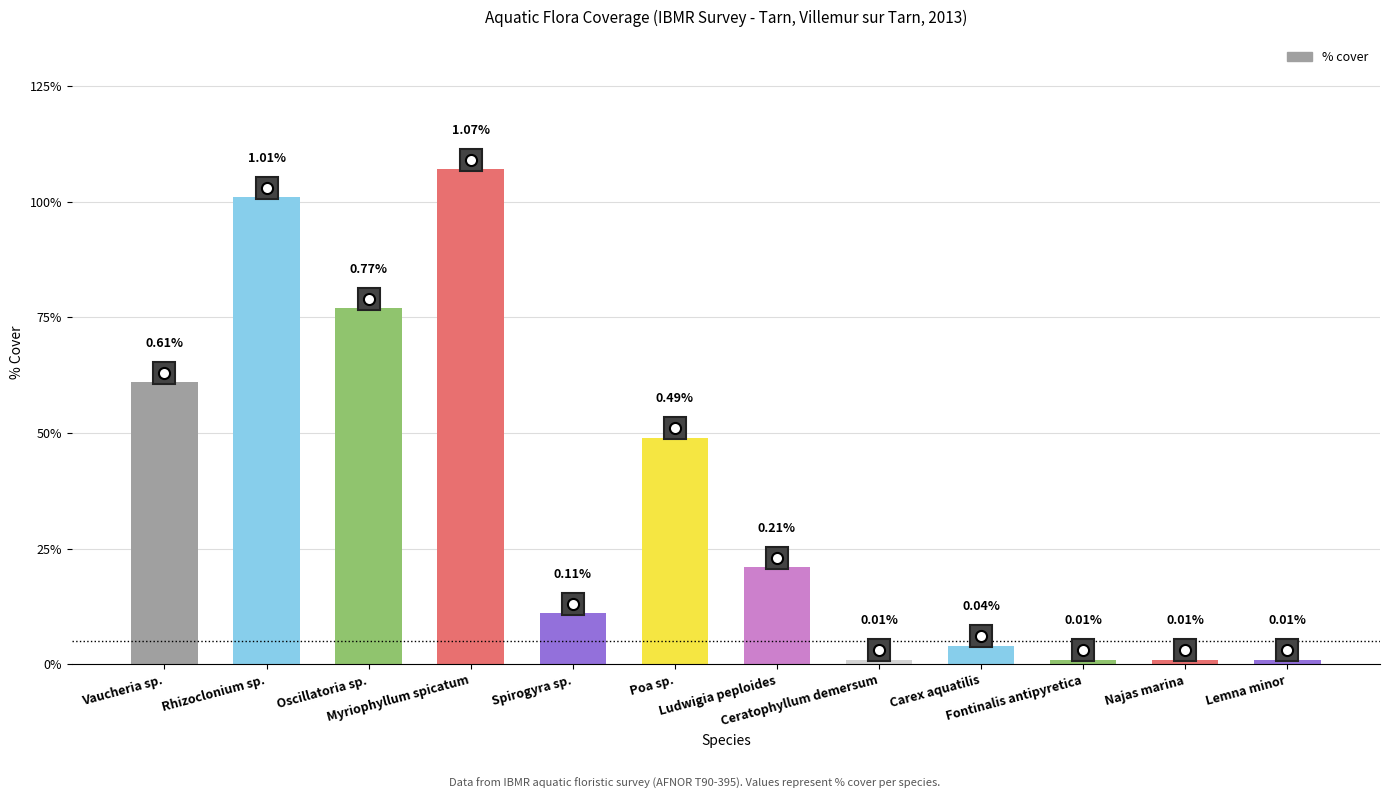

The chart shows a value of 0.5 at Myriophyllum spicatum. True or false?

False